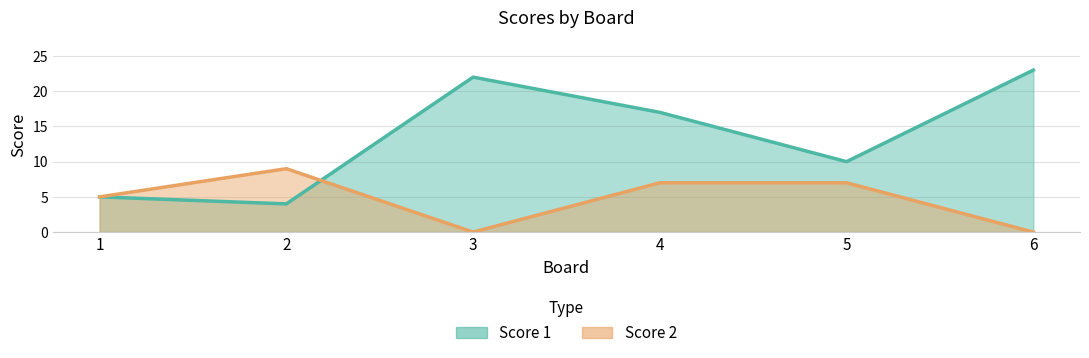

What are all the series names shown in the legend?

Score 1, Score 2